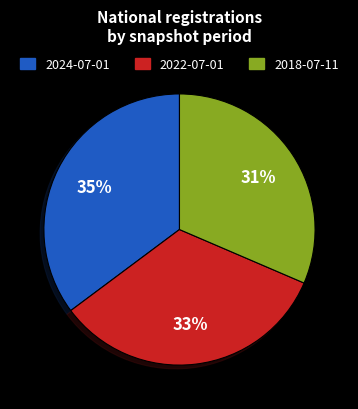

To the nearest percent, what is the average slice percentage?

33%